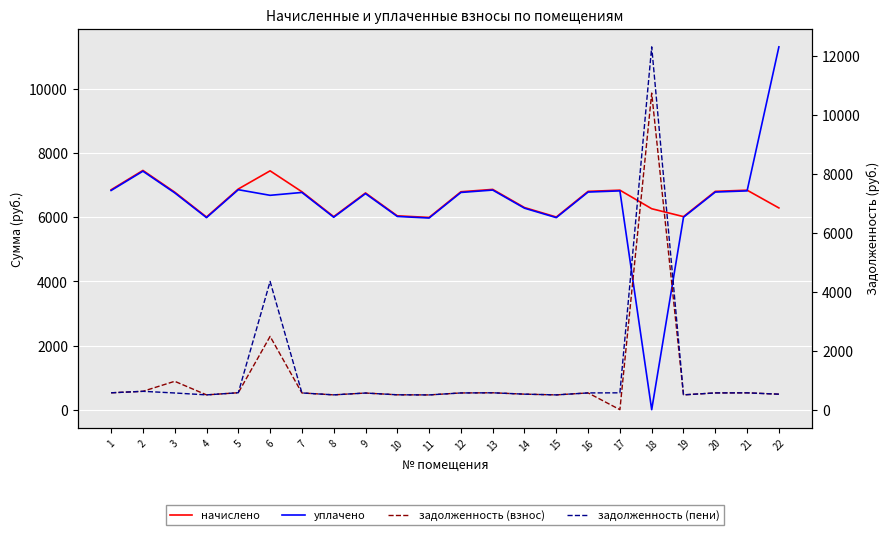

Reading right to left, transcribe all the data shown in this chart.

начислено: 6291.5	6845.5	6808.6	6020.5	6266.8	6845.5	6808.6	6008.3	6303.7	6870.1	6796.2	5995.9	6045.2	6759.2	6020.5	6796.2	7448.8	6882.4	6008.3	6784.0	7461.1	6857.8
уплачено: 11315.1	6823.8	6787.0	6001.4	0.0	6823.8	6787.0	5989.2	6283.8	6849.1	6774.7	5976.9	6026.1	6737.8	6001.4	6774.7	6685.3	6860.6	5989.2	6762.5	7437.5	6836.0
задолженность (взнос): 524.3	570.5	567.4	501.7	10728.6	0.0	567.4	500.7	525.3	572.5	566.4	499.7	503.8	563.3	501.7	566.4	2482.9	573.5	500.7	961.3	621.8	571.5
задолженность (пени): 524.3	570.5	567.4	501.7	12295.3	570.5	567.4	500.7	525.3	571.8	566.4	499.7	503.8	563.3	501.7	566.4	4345.1	573.5	500.7	565.3	621.8	571.5